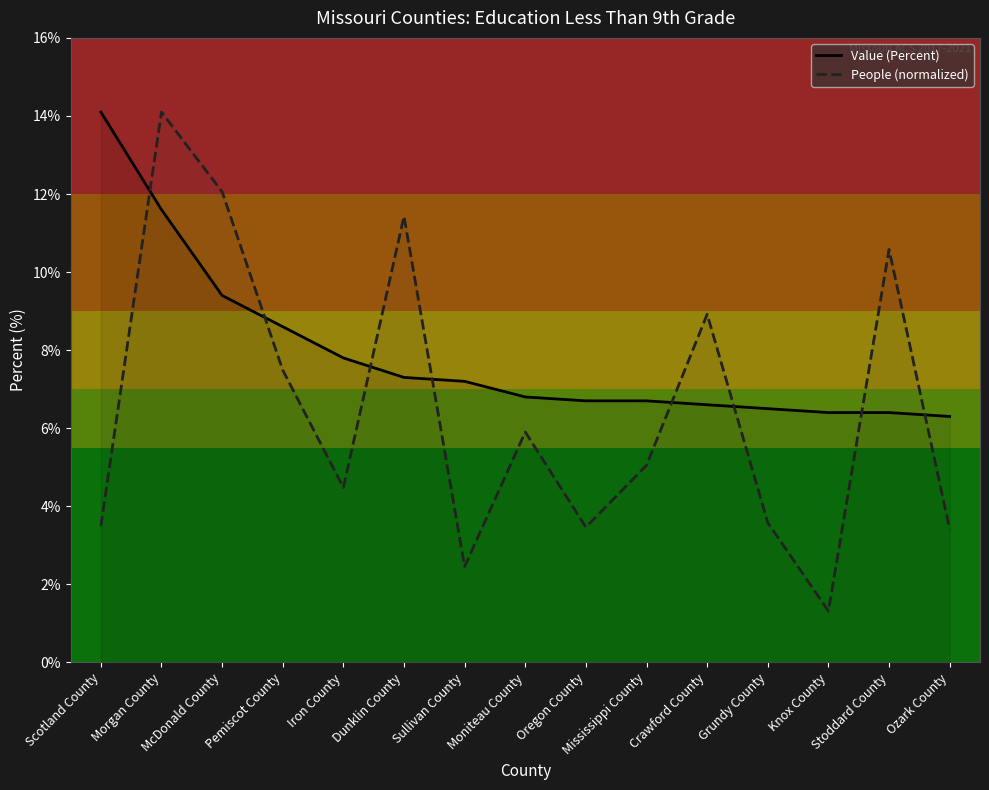

Which category has the lowest value in the Value (Percent) series?

Ozark County